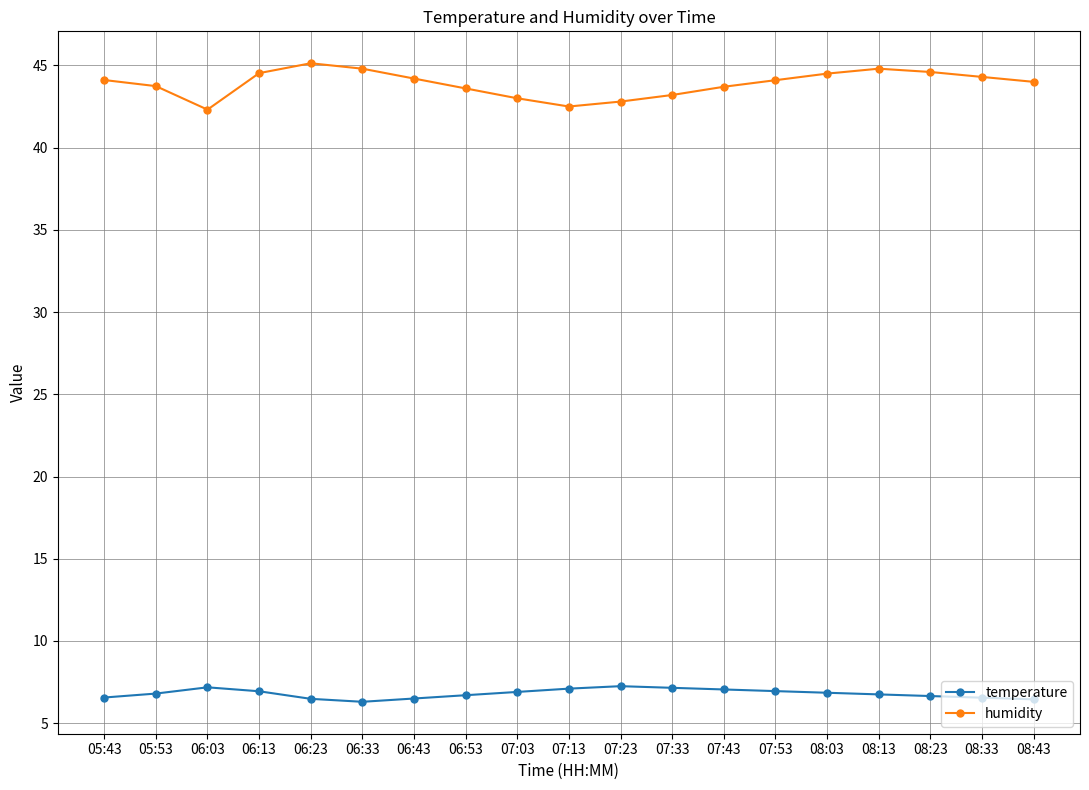

Rank the series at 07:53 from lowest to highest value.

temperature, humidity